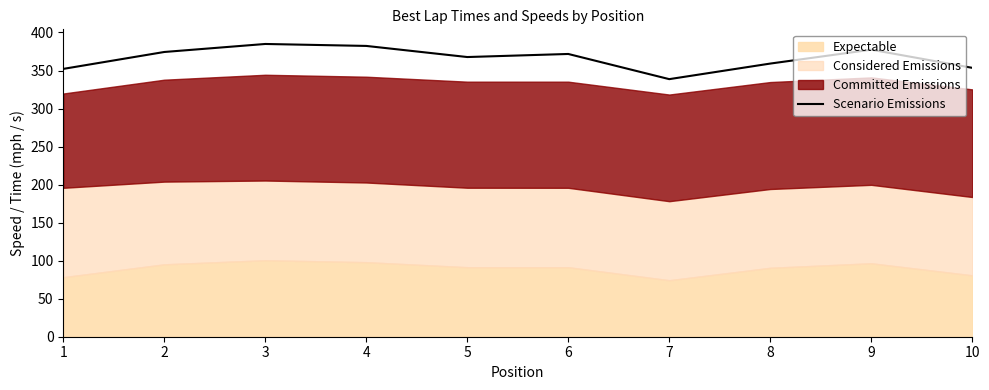

Does the chart have visible grid lines?

No